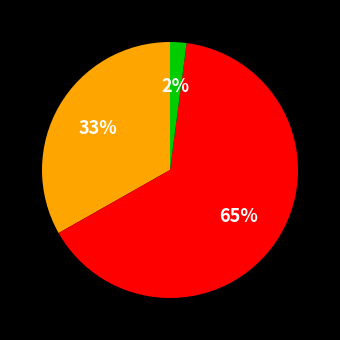

Does any single category account for the majority?

Yes